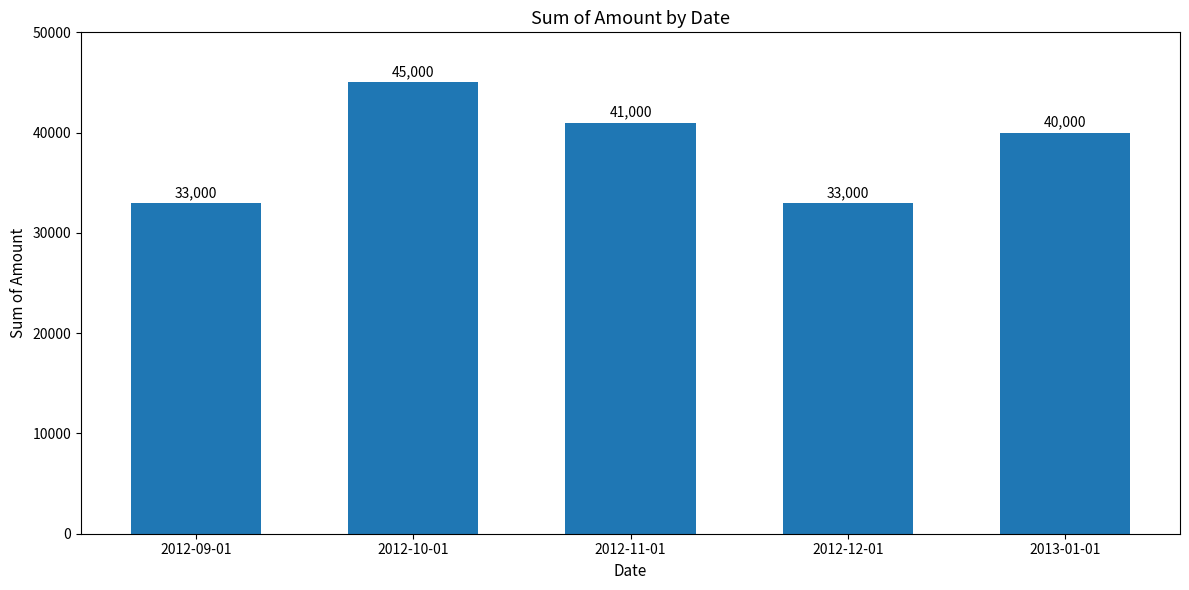

Is it true that the value at 2012-09-01 is 33000?

True